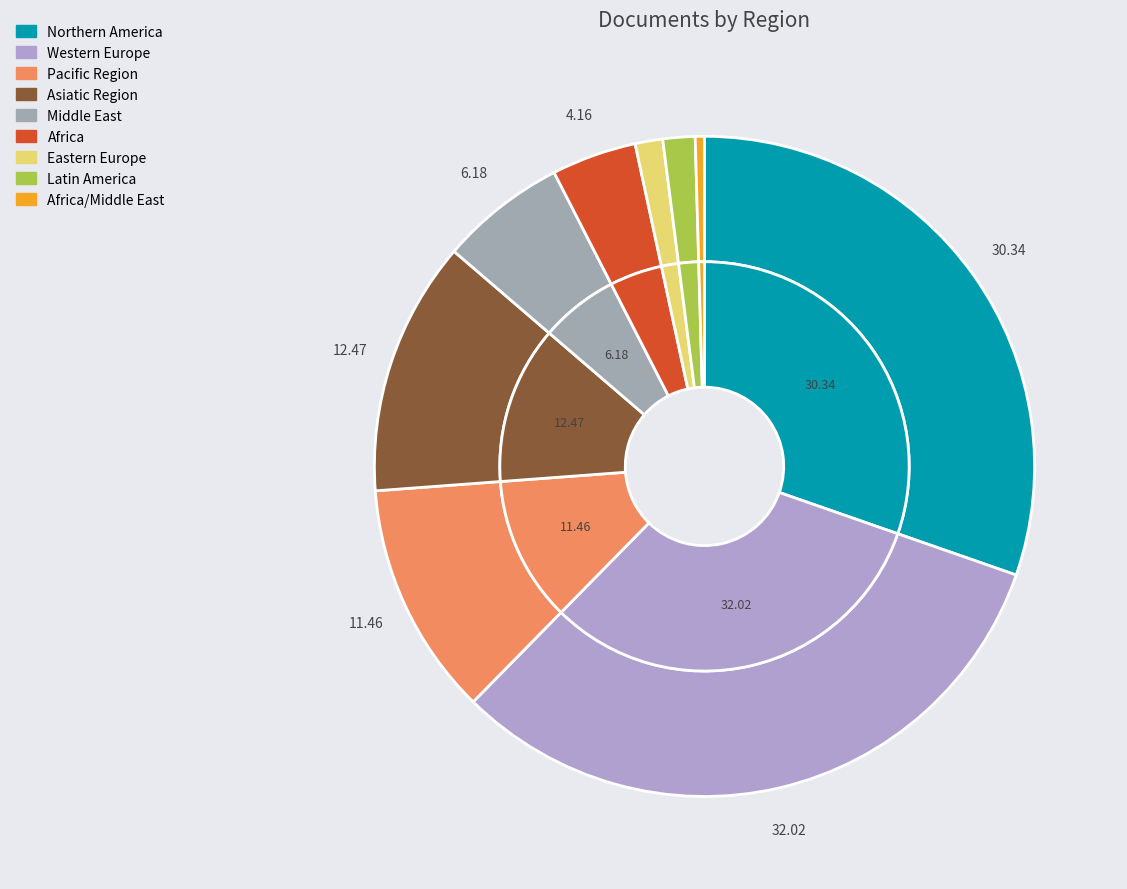

Is the sum of Northern America and Western Europe greater than half?

Yes